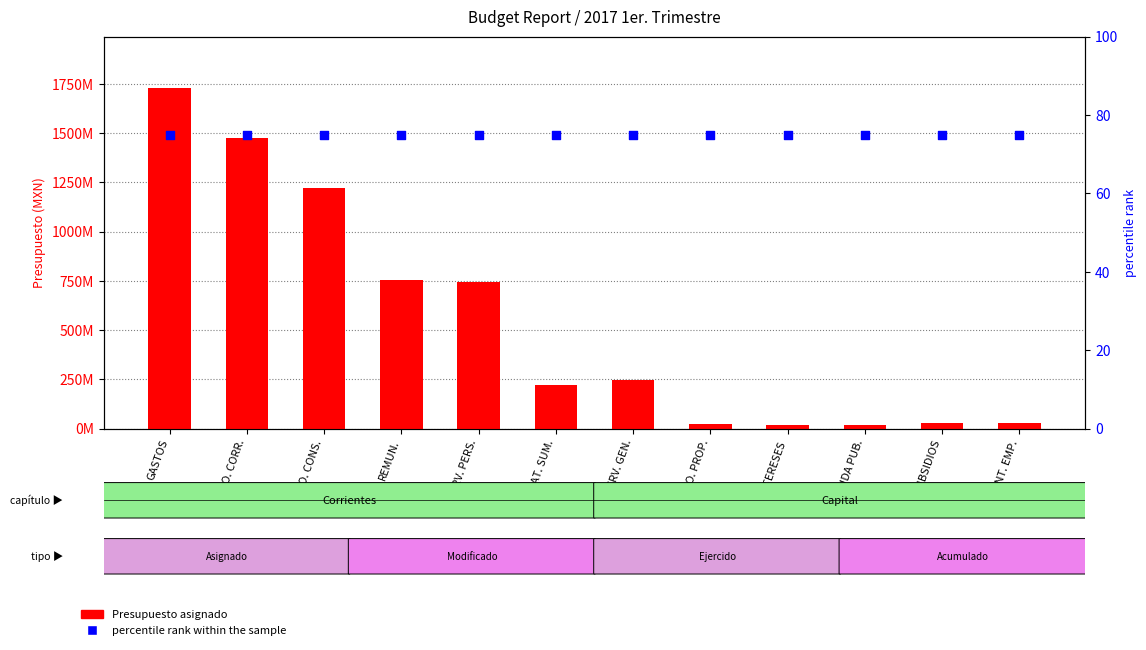

At how many categories does at least one series exceed 1184835700?

3